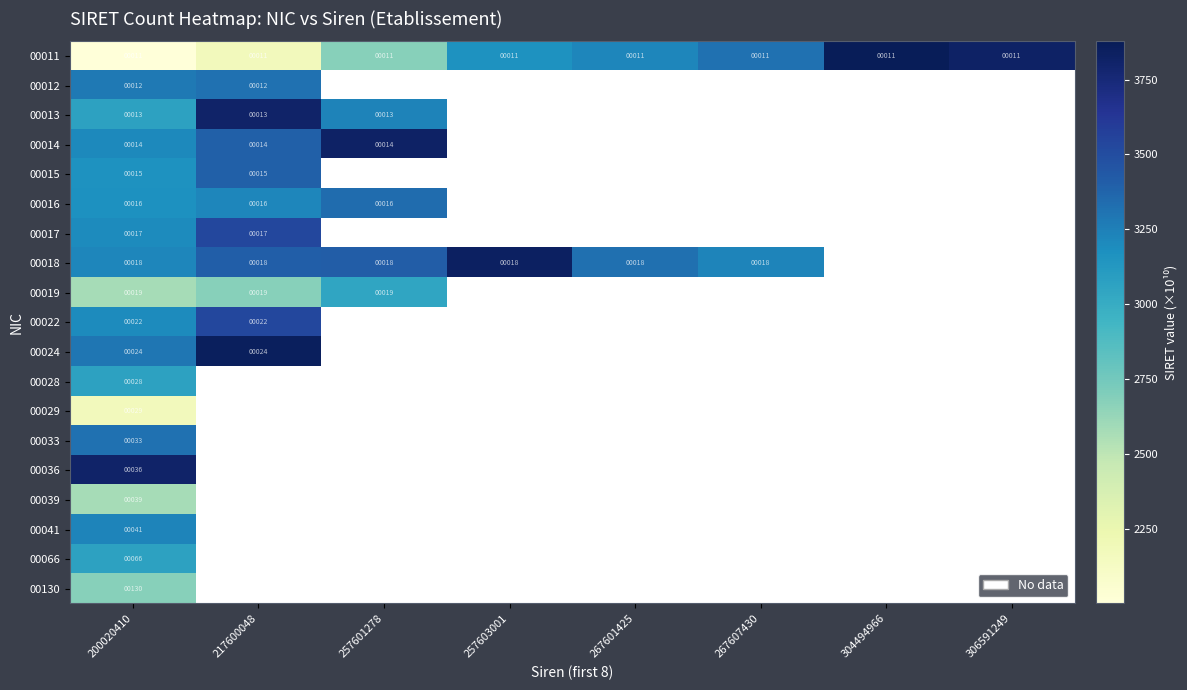

What is the smallest value displayed?

2000.2